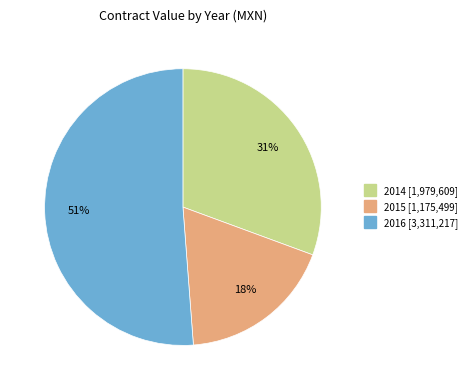

To the nearest percent, what is the average slice percentage?

33%